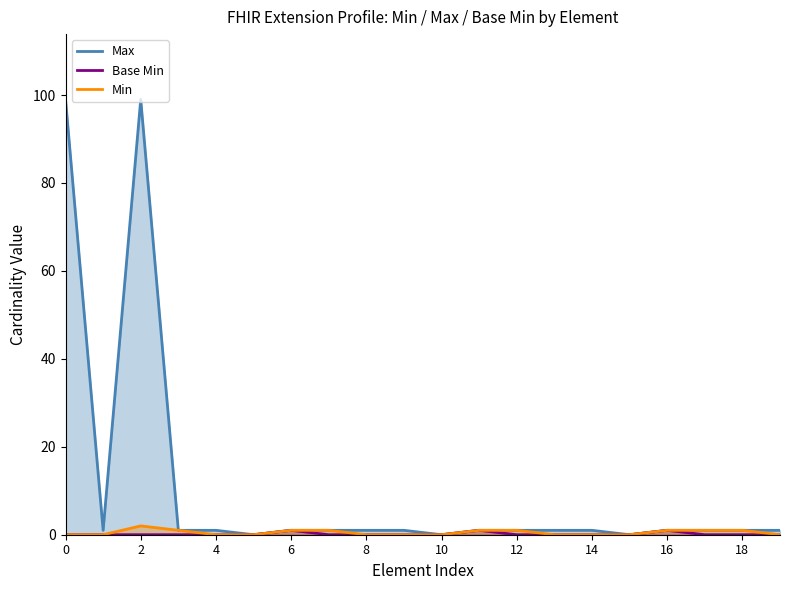

Rank the series at 17 from highest to lowest value.

Max, Min, Base Min